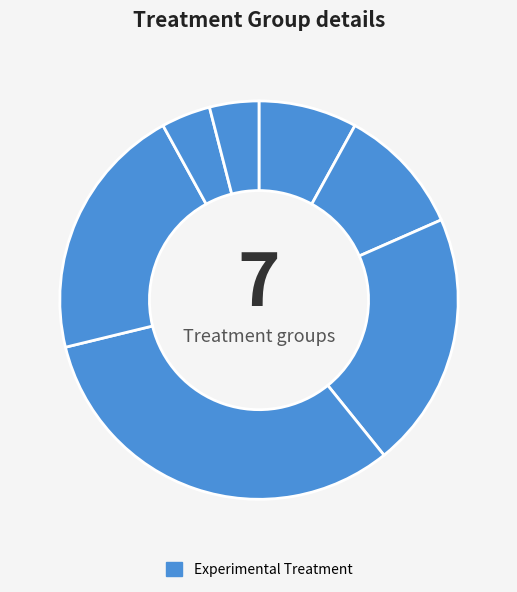

How many slices are in this pie chart?

7